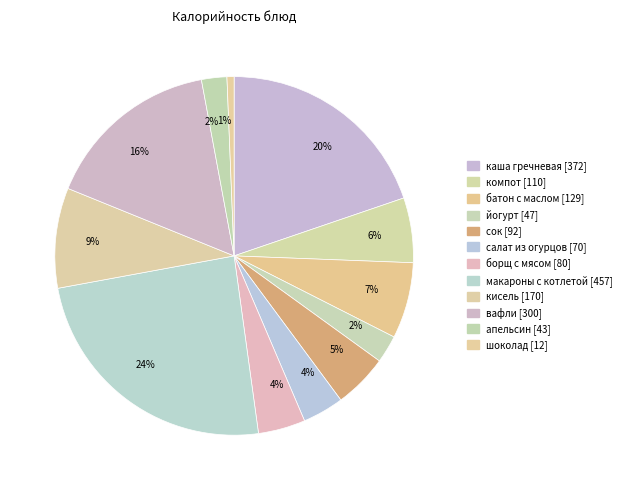

Which category has the smallest portion of the pie?

шоколад